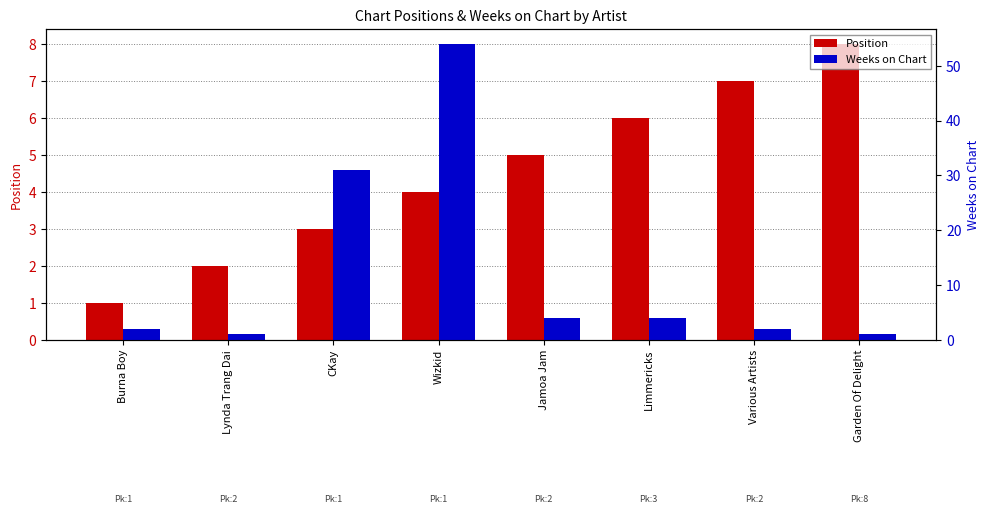

Which series has the largest total across all categories?

Weeks on Chart